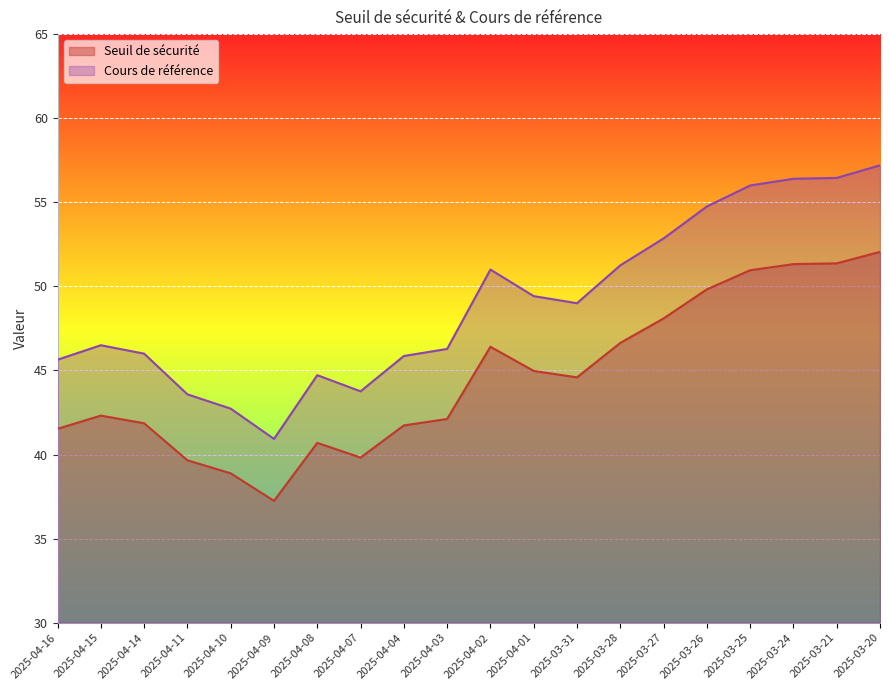

Which series has the largest total across all categories?

Cours de référence